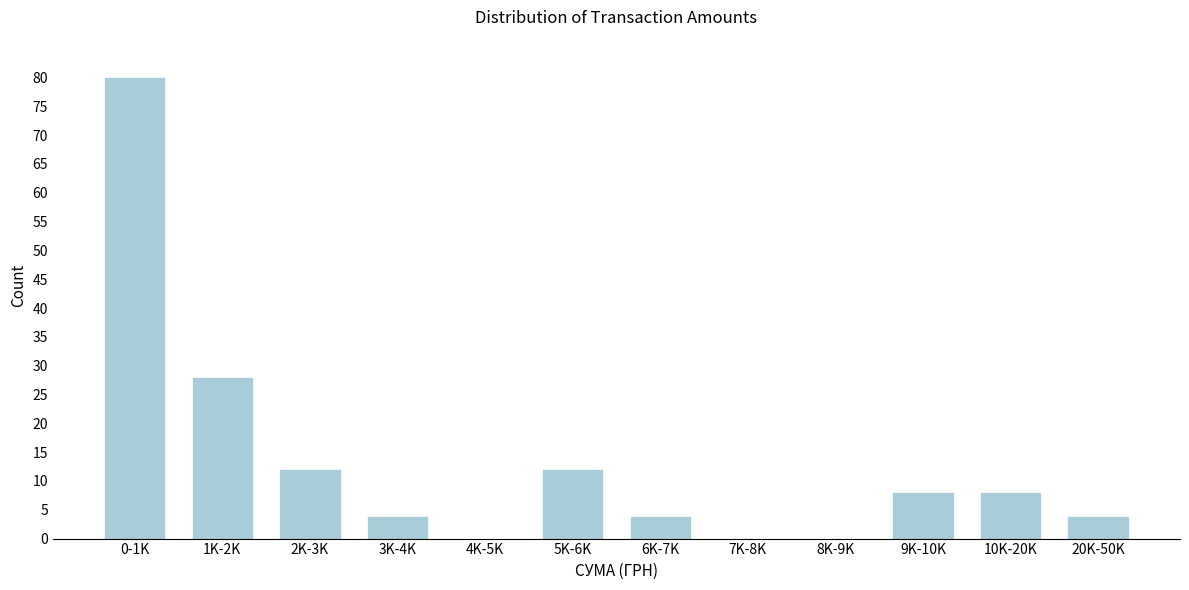

Reading left to right, transcribe all the data shown in this chart.

0-1K=80	1K-2K=28	2K-3K=12	3K-4K=4	4K-5K=0	5K-6K=12	6K-7K=4	7K-8K=0	8K-9K=0	9K-10K=8	10K-20K=8	20K-50K=4